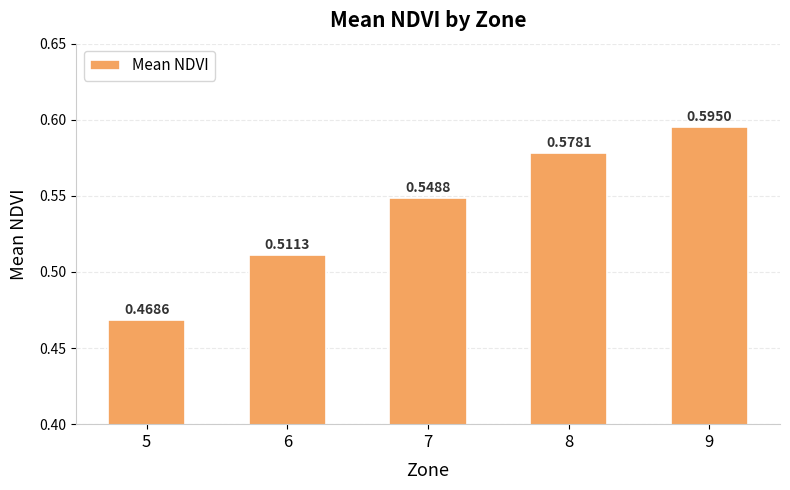

What is the sum of the values at 6 and 5?

1.0